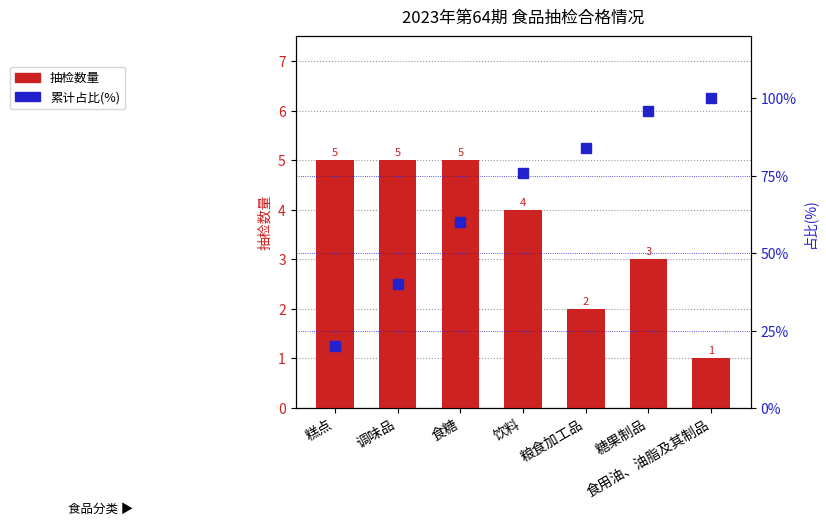

At which category is the sum across all series the highest?

食用油、油脂及其制品